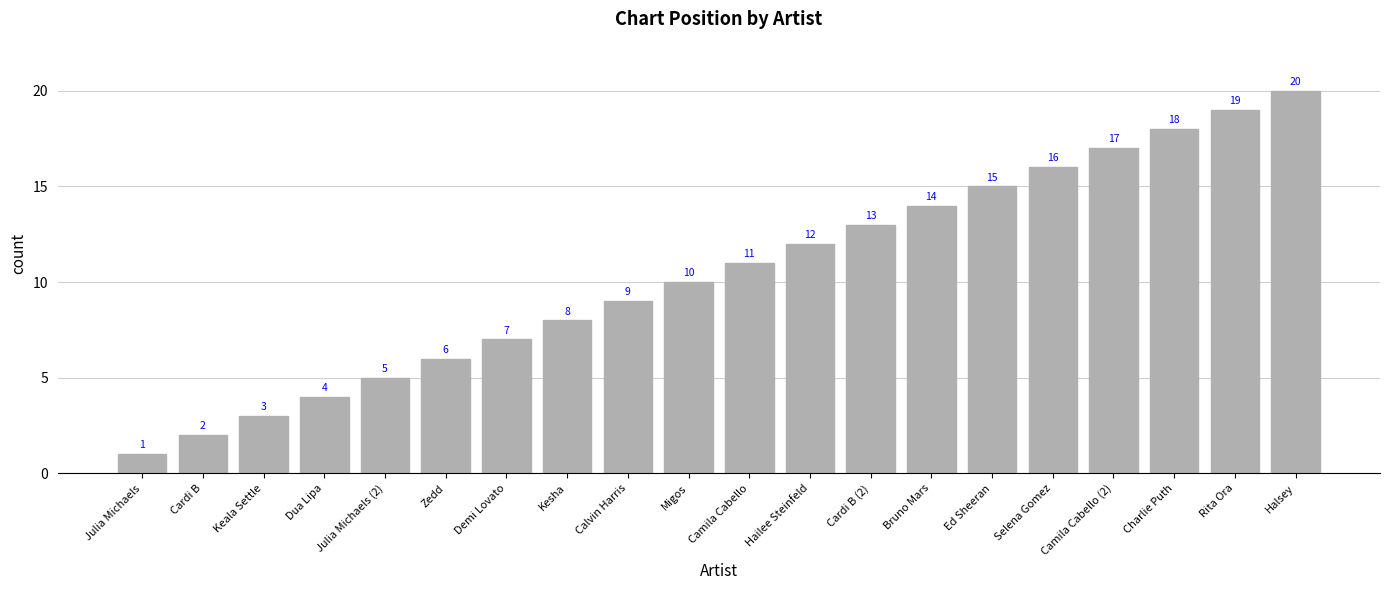

What is the difference between the maximum and minimum values?

19